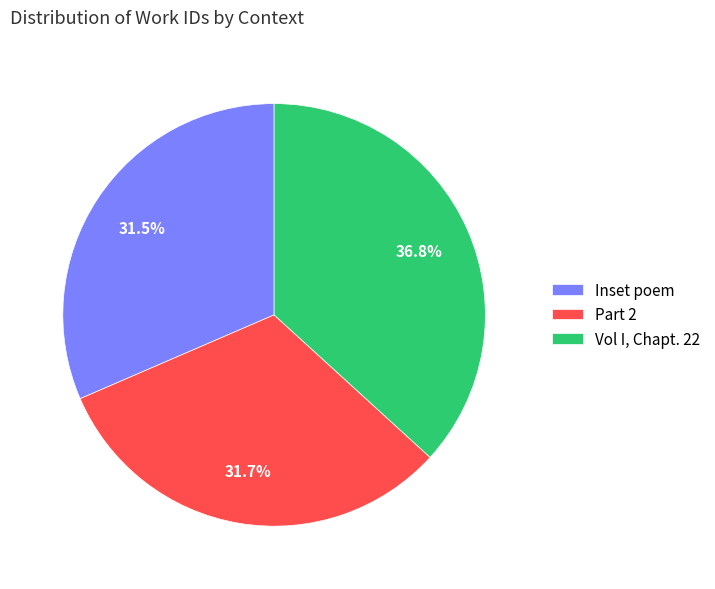

Is it true that Inset poem is 39% of the pie?

False